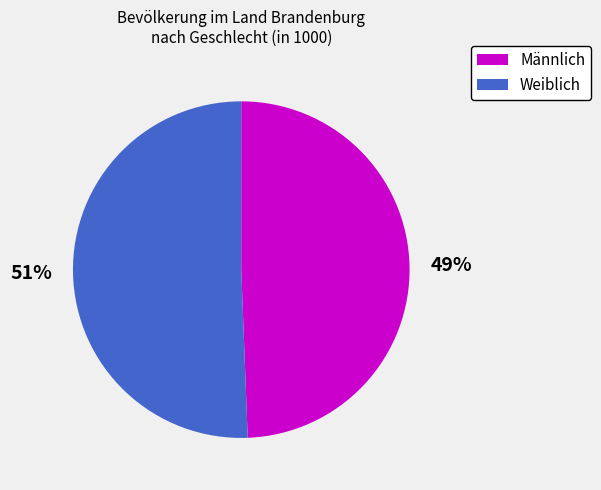

What is the largest slice in the pie chart?

Weiblich